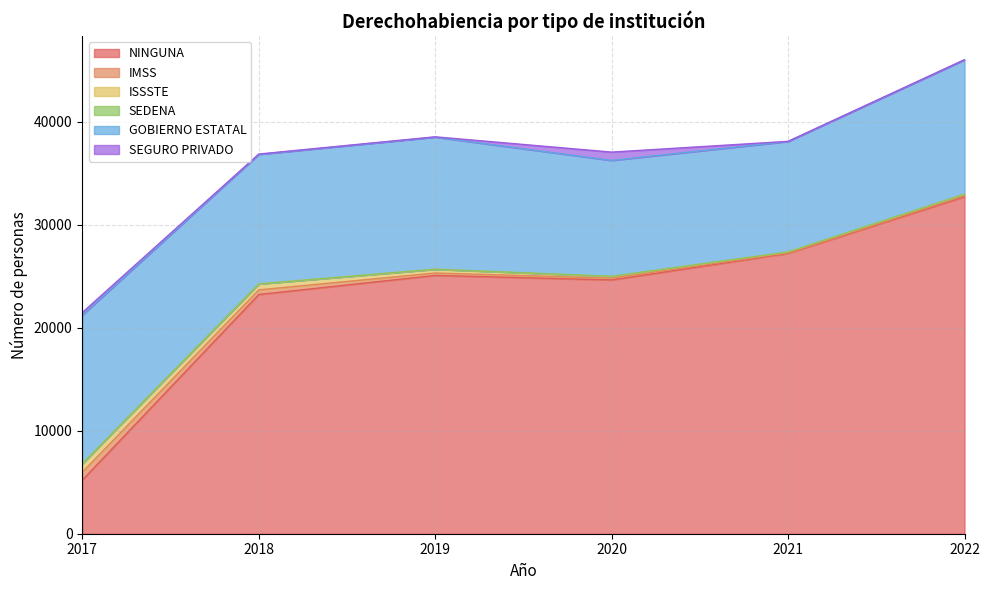

At which label does IMSS reach its minimum?

2021